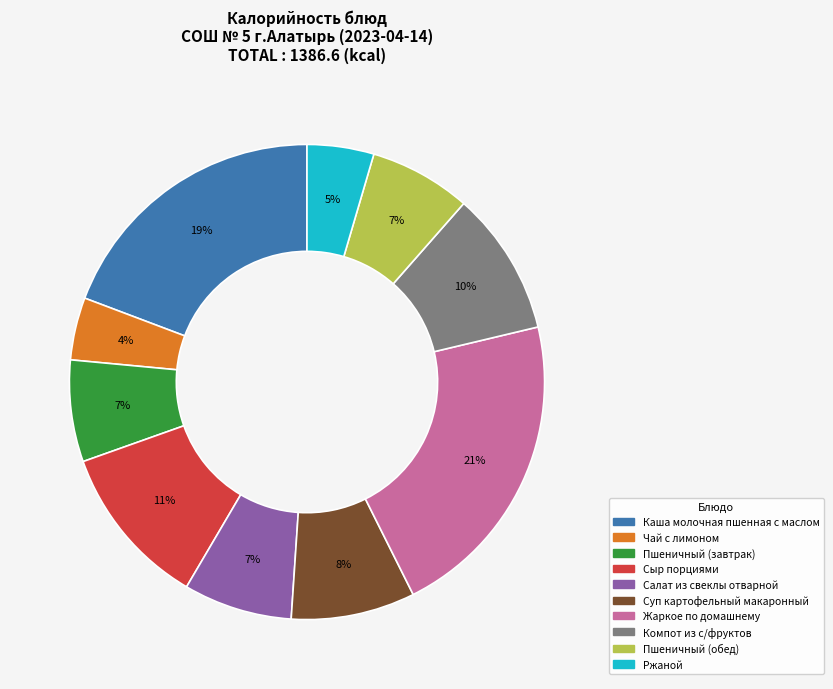

Does any single category account for the majority?

No